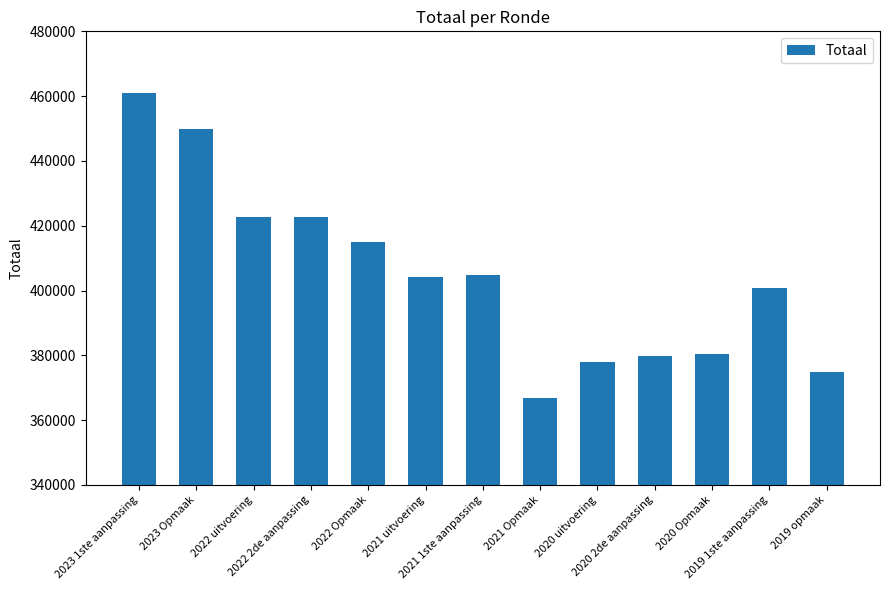

What is the sum of the values at 2021 Opmaak and 2022 Opmaak?

781692